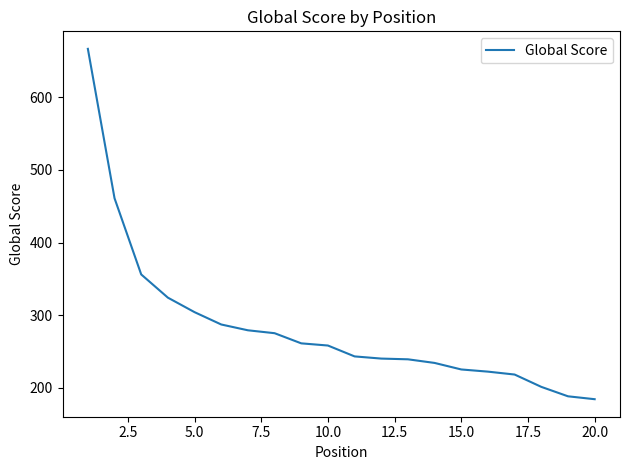

What is the average value?

283